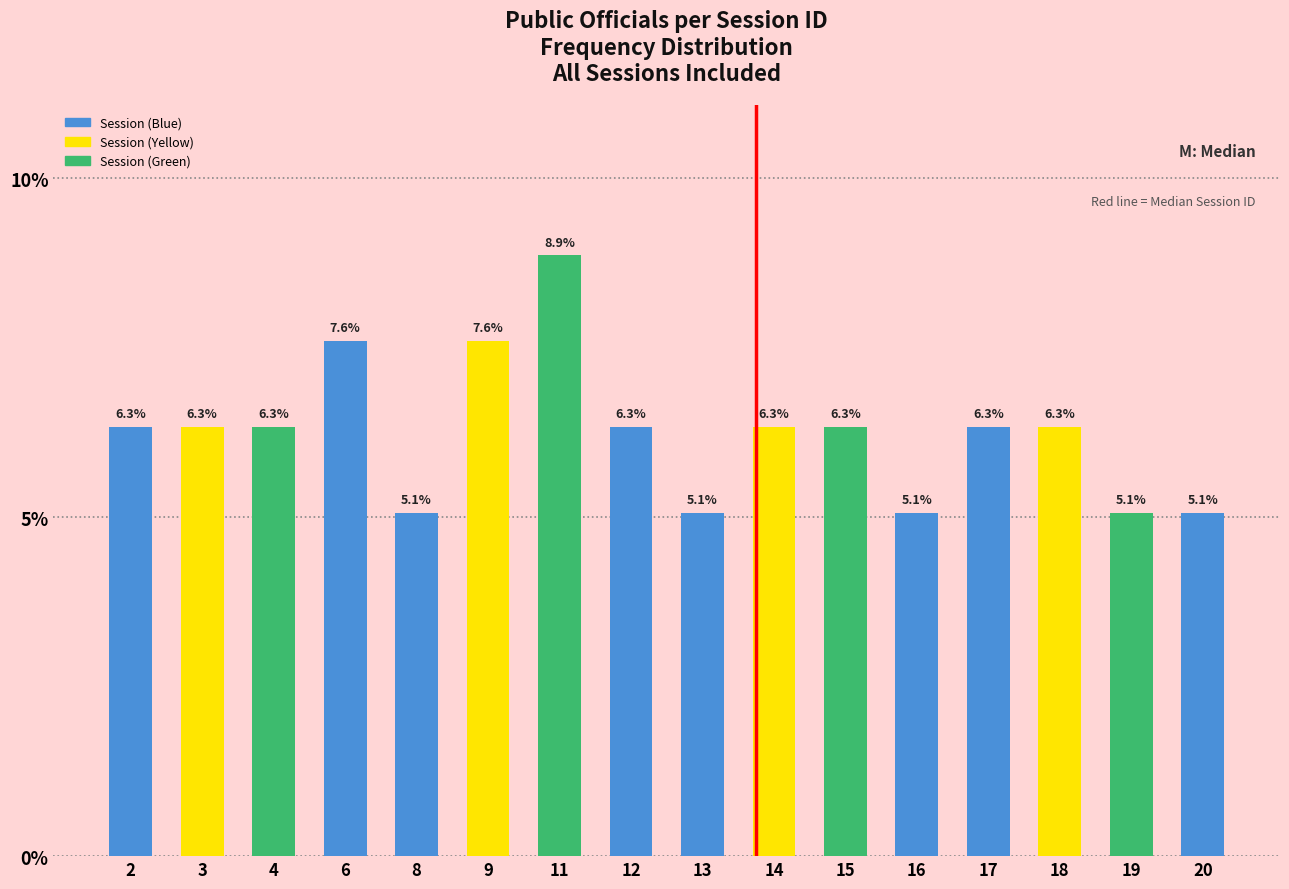

Reading right to left, list all the values displayed in this chart.

5.1	5.1	6.3	6.3	5.1	6.3	6.3	5.1	6.3	8.9	7.6	5.1	7.6	6.3	6.3	6.3